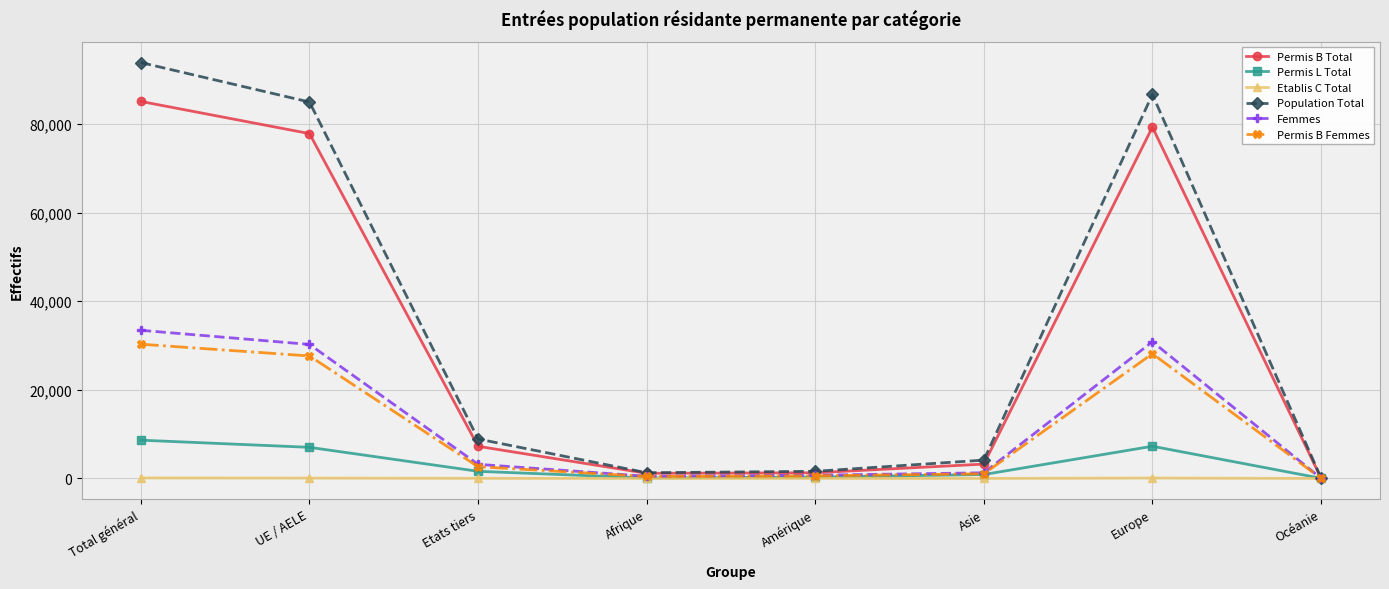

Which series changed the most between Etats tiers and Asie?

Population Total